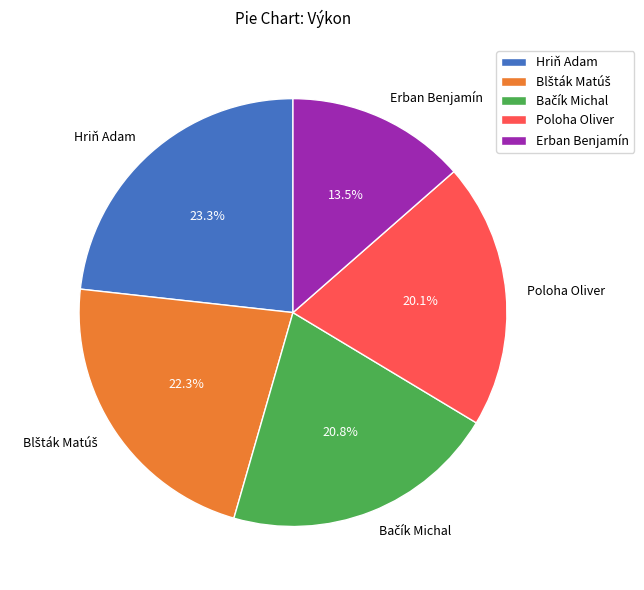

Approximately how many times larger is the value at Erban Benjamín compared to Hriň Adam?

0.6